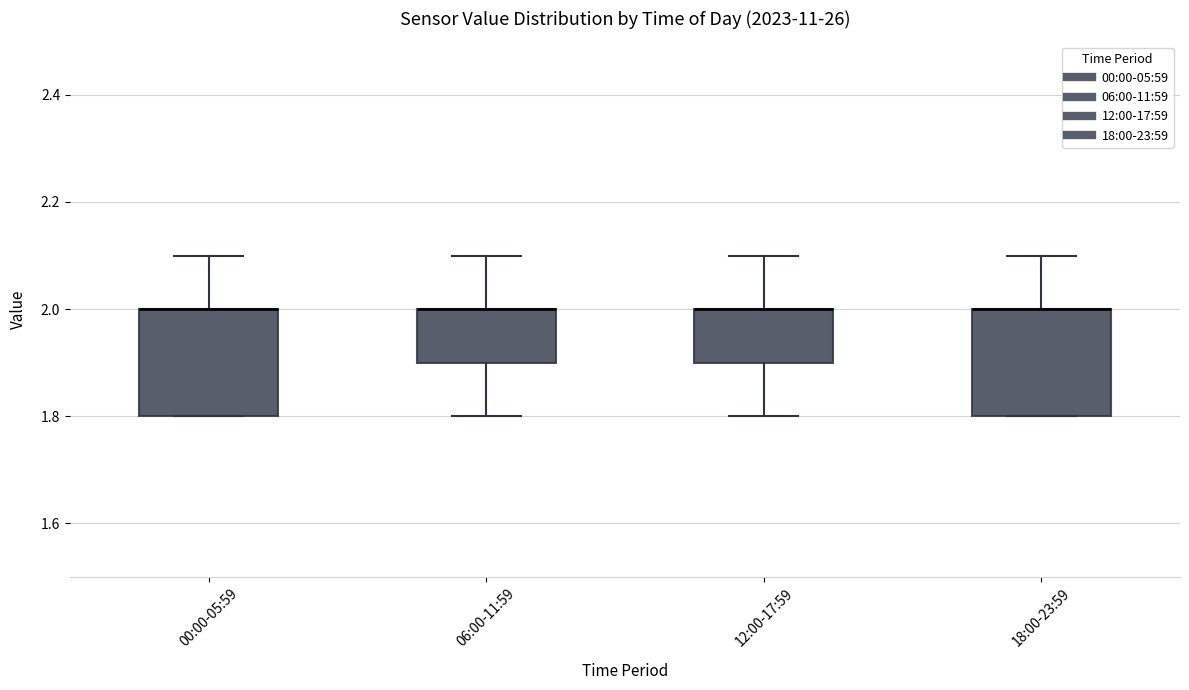

Reading left to right, transcribe this box plot: for each box, give where its median line is, the range the box spans, and where its two whiskers end, as read against the y-axis. The values are not printed on the chart, so give them approximately, as read against the axis.

00:00-05:59: median 2.0 (drawn on the box's upper edge), box 1.8 to 2.0, whiskers 1.8 to 2.1
06:00-11:59: median 2.0 (drawn on the box's upper edge), box 1.9 to 2.0, whiskers 1.8 to 2.1
12:00-17:59: median 2.0 (drawn on the box's upper edge), box 1.9 to 2.0, whiskers 1.8 to 2.1
18:00-23:59: median 2.0 (drawn on the box's upper edge), box 1.8 to 2.0, whiskers 1.8 to 2.1